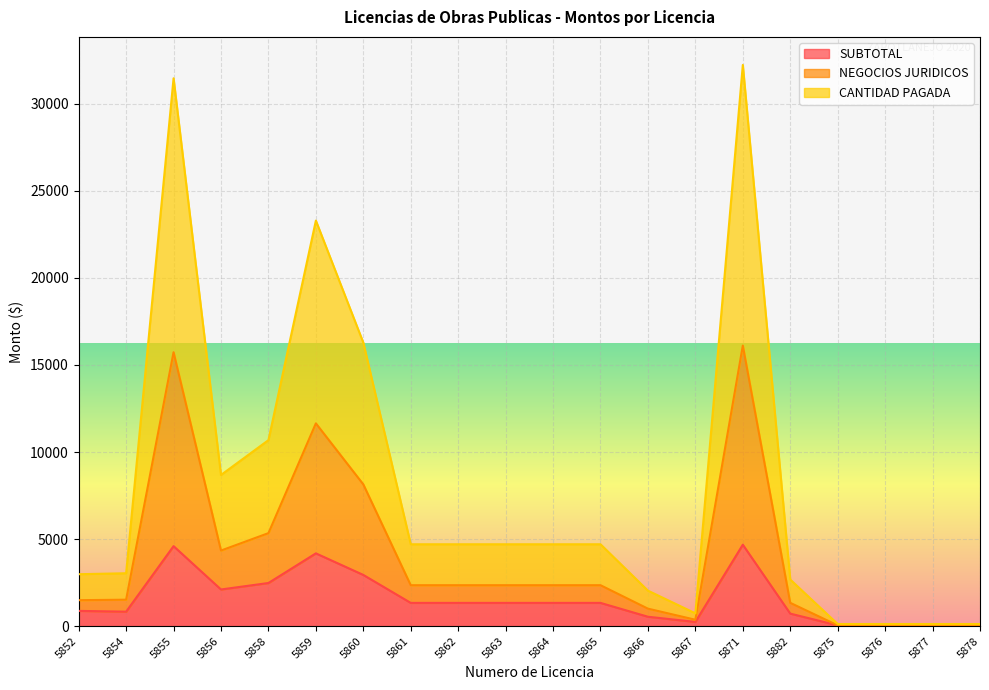

What position from the left is 5860?

7